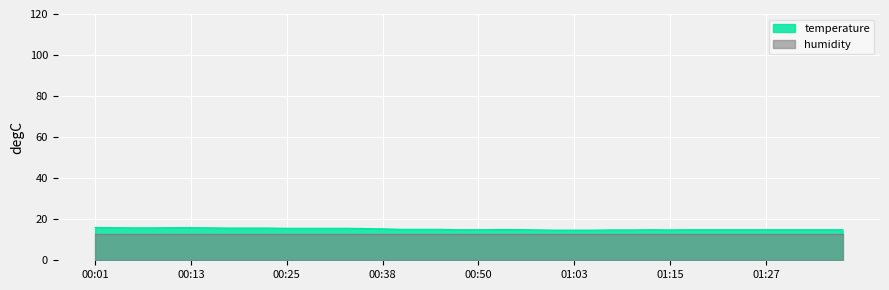

What is the sum of the values at 01:15 and 00:16?

30.6